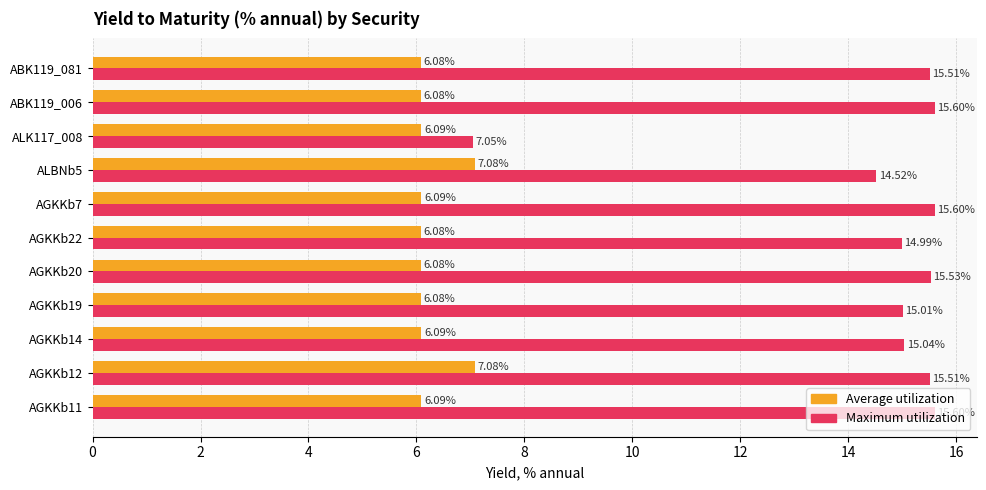

What are all the series names shown in the legend?

Average utilization, Maximum utilization